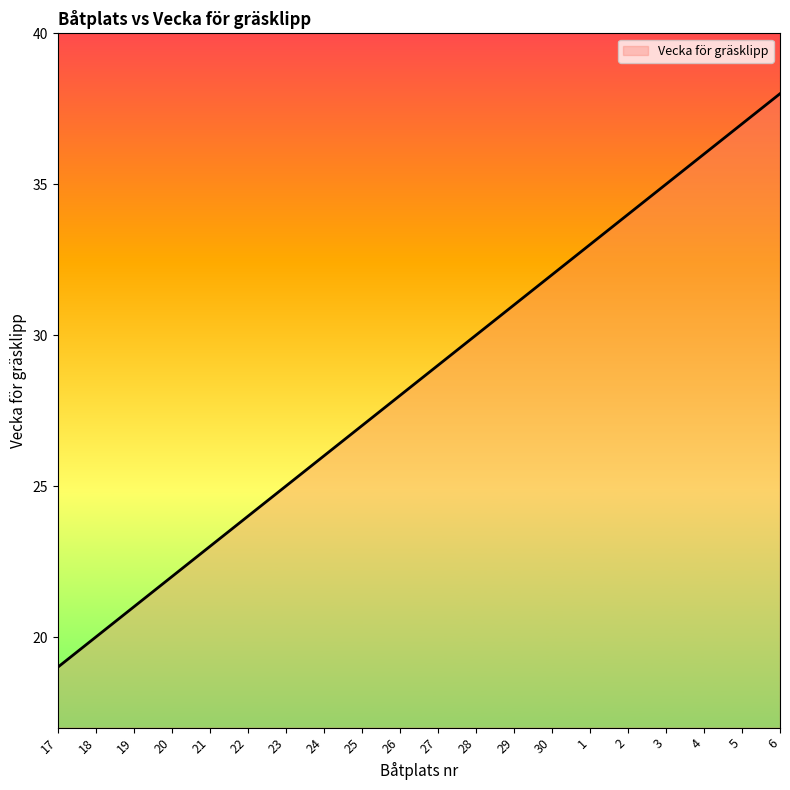

Reading right to left, list all the values displayed in this chart.

6=38	5=37	4=36	3=35	2=34	1=33	30=32	29=31	28=30	27=29	26=28	25=27	24=26	23=25	22=24	21=23	20=22	19=21	18=20	17=19